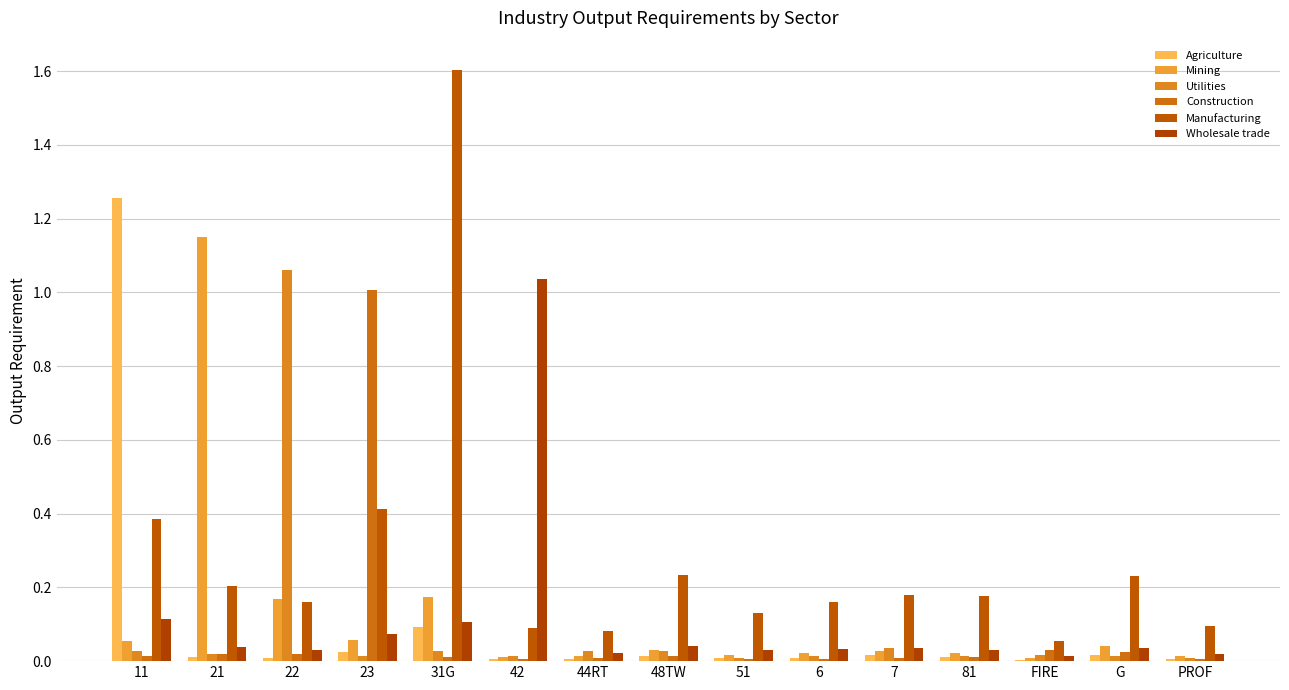

How many groups of bars are there?

15